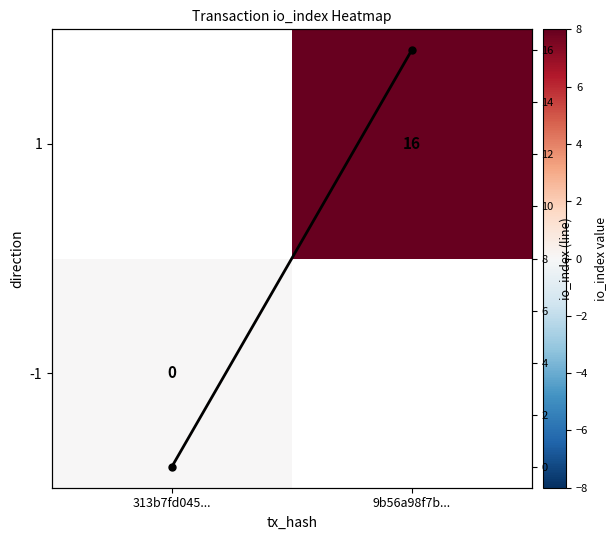

How many series are shown in this chart?

3